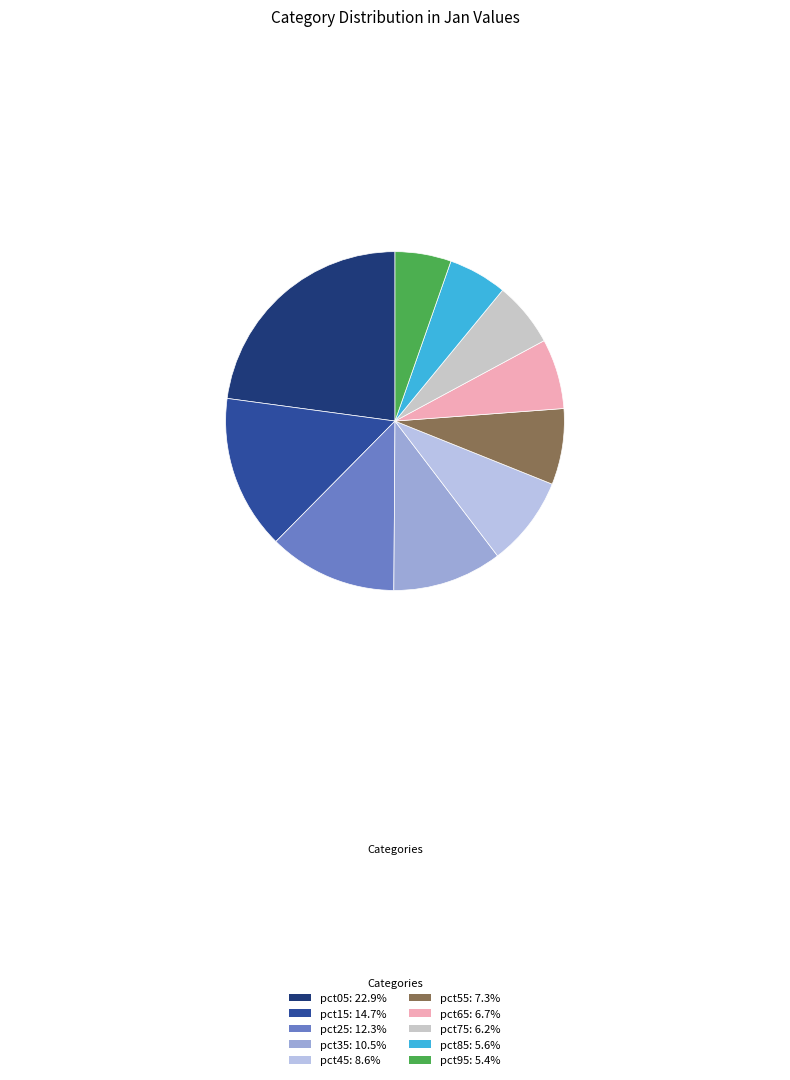

What percentage do pct25 and pct95 together represent?

17.7%